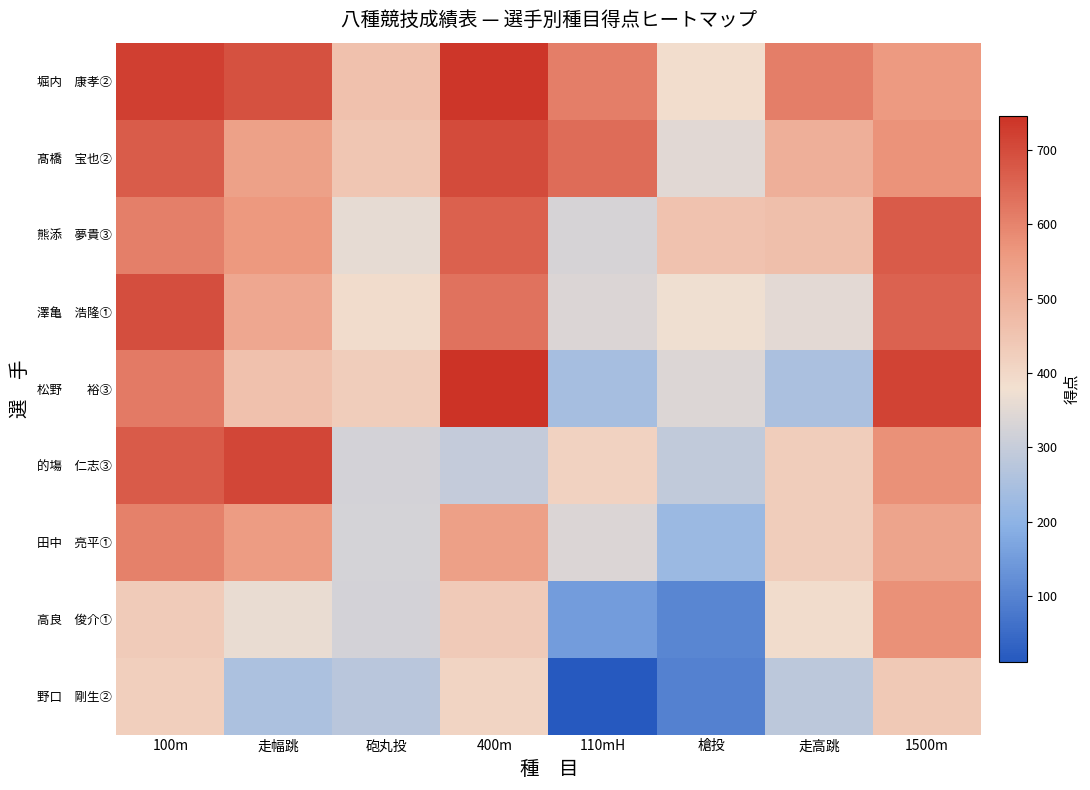

Rank the series at 砲丸投 from lowest to highest value.

野口 剛生②, 的塲 仁志③, 高良 俊介①, 田中 亮平①, 熊添 夢貴③, 澤亀 浩隆①, 松野 裕③, 髙橋 宝也②, 堀内 康孝②